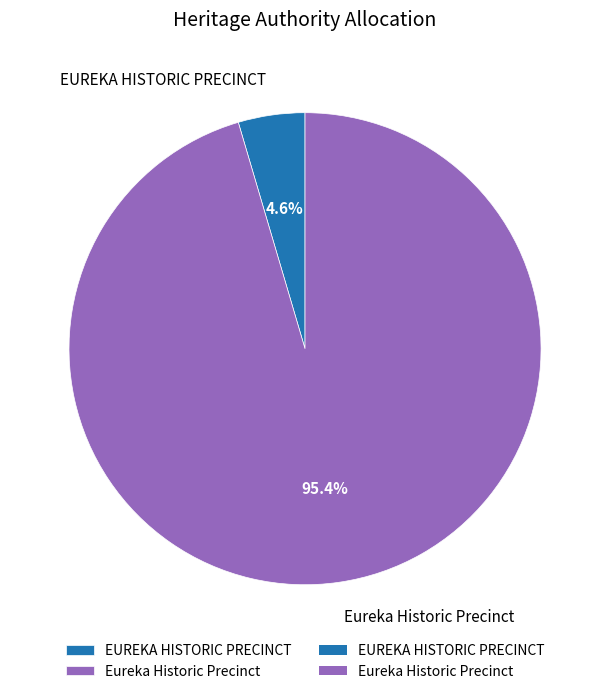

Which category accounts for the majority?

Eureka Historic Precinct